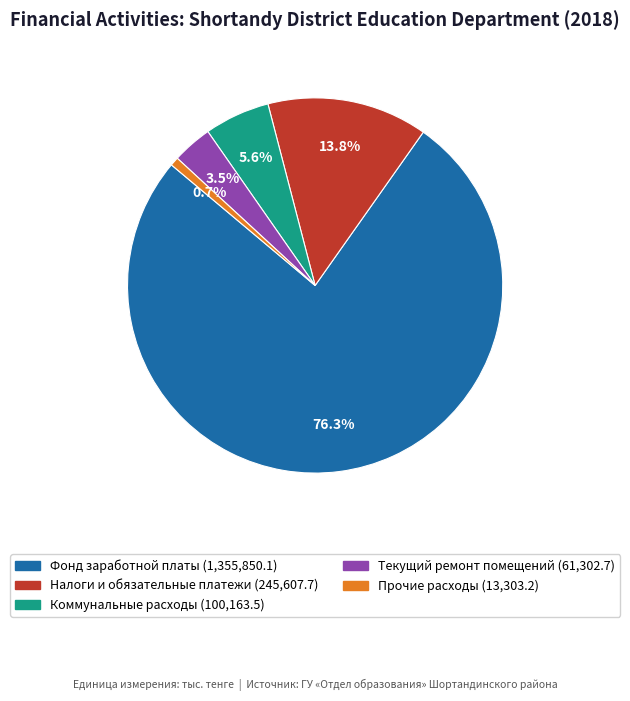

Combined, do Коммунальные расходы and Налоги и обязательные платежи account for over 50%?

No